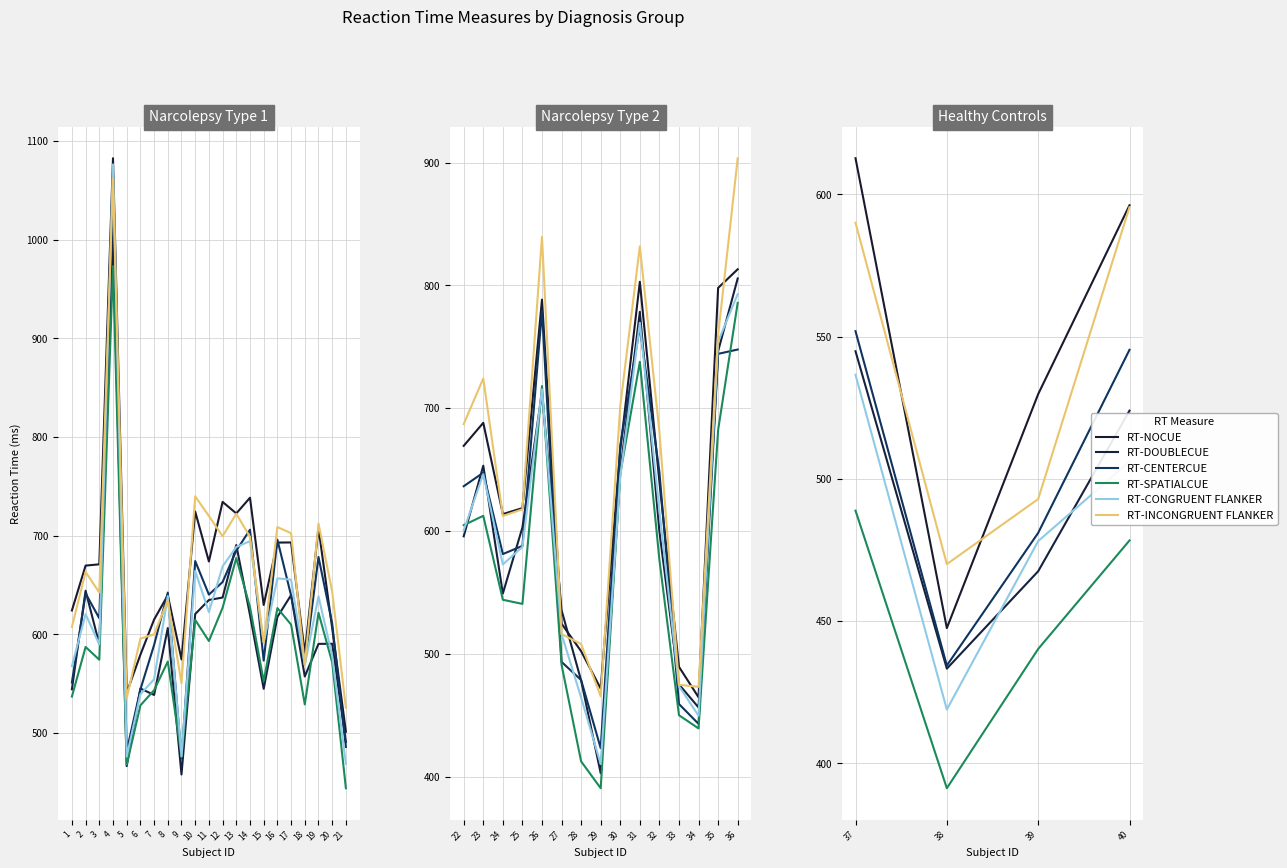

True or false: RT-CONGRUENT FLANKER and RT-INCONGRUENT FLANKER cross at least once.

False